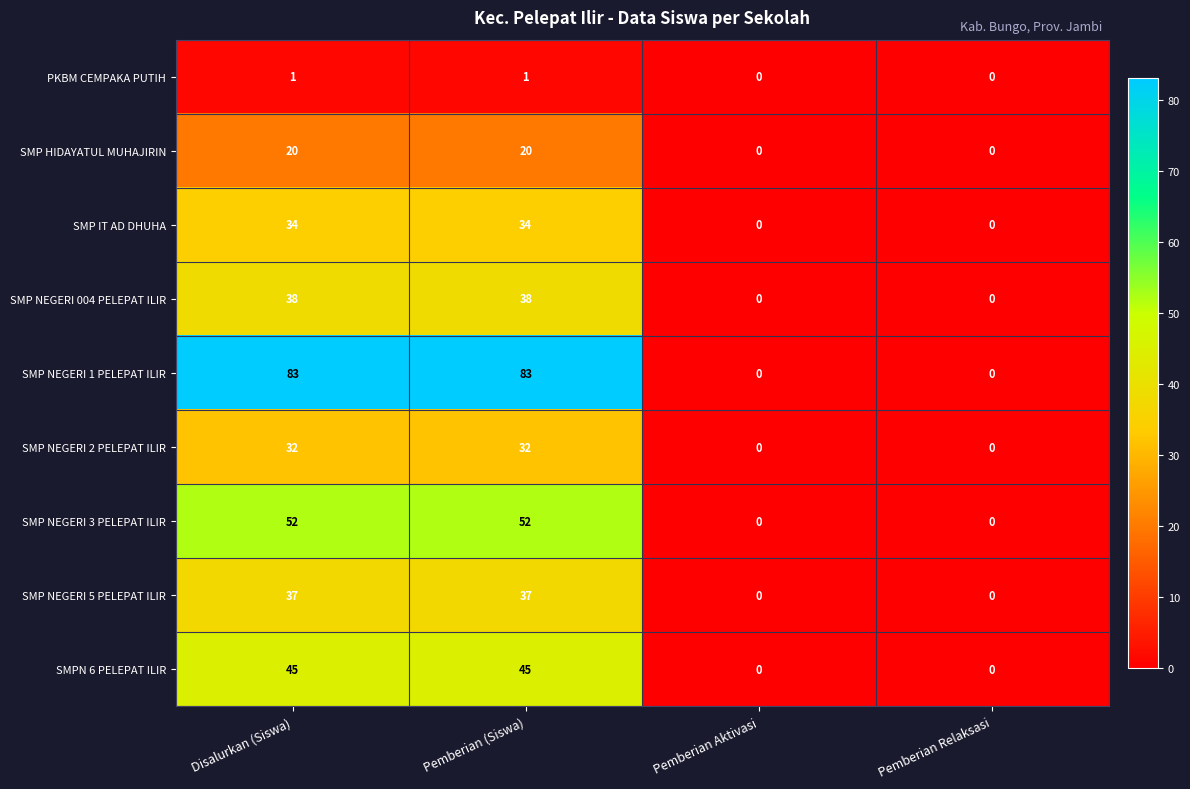

Rank the series by their maximum value, from lowest to highest.

PKBM CEMPAKA PUTIH, SMP HIDAYATUL MUHAJIRIN, SMP NEGERI 2 PELEPAT ILIR, SMP IT AD DHUHA, SMP NEGERI 5 PELEPAT ILIR, SMP NEGERI 004 PELEPAT ILIR, SMPN 6 PELEPAT ILIR, SMP NEGERI 3 PELEPAT ILIR, SMP NEGERI 1 PELEPAT ILIR